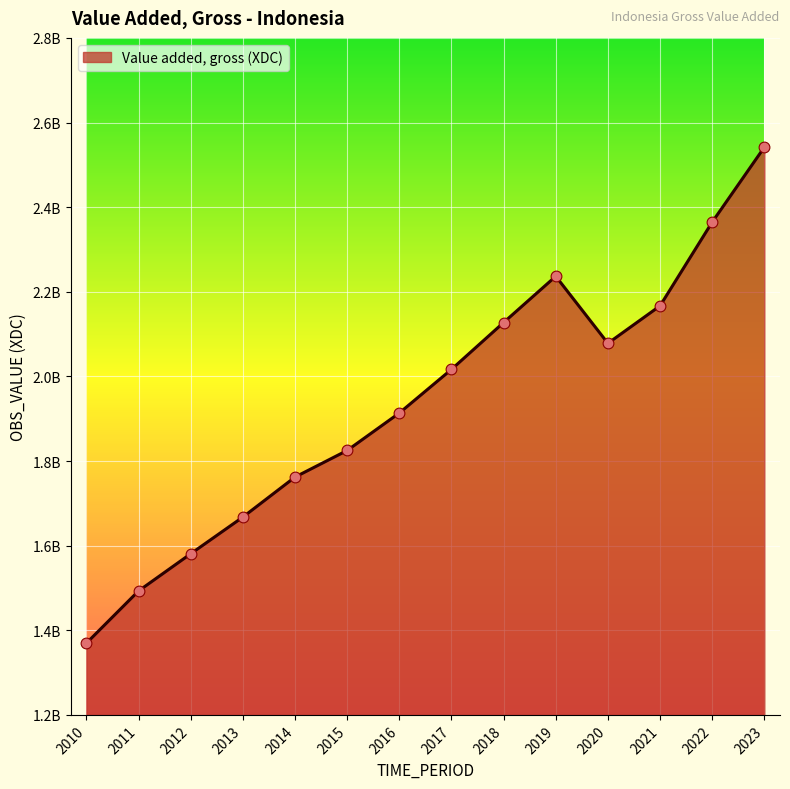

Which has a higher value, 2017 or 2023?

2023